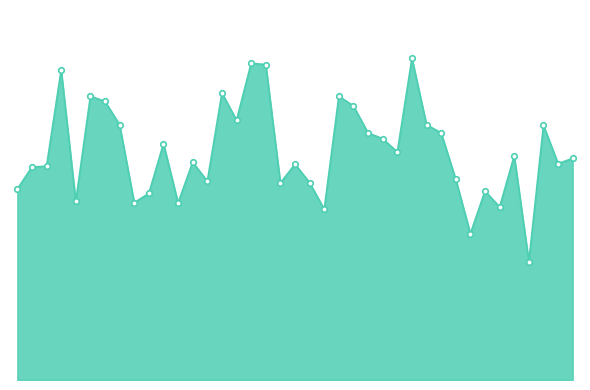

Does the chart have visible grid lines?

No